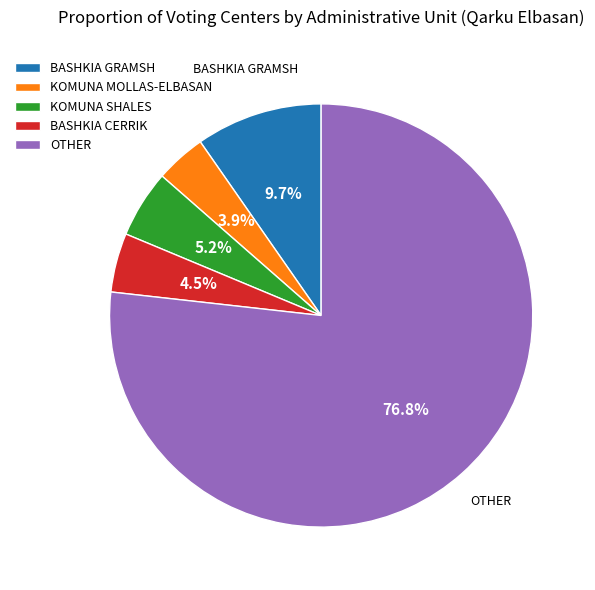

Is it true that OTHER is 23% of the pie?

False